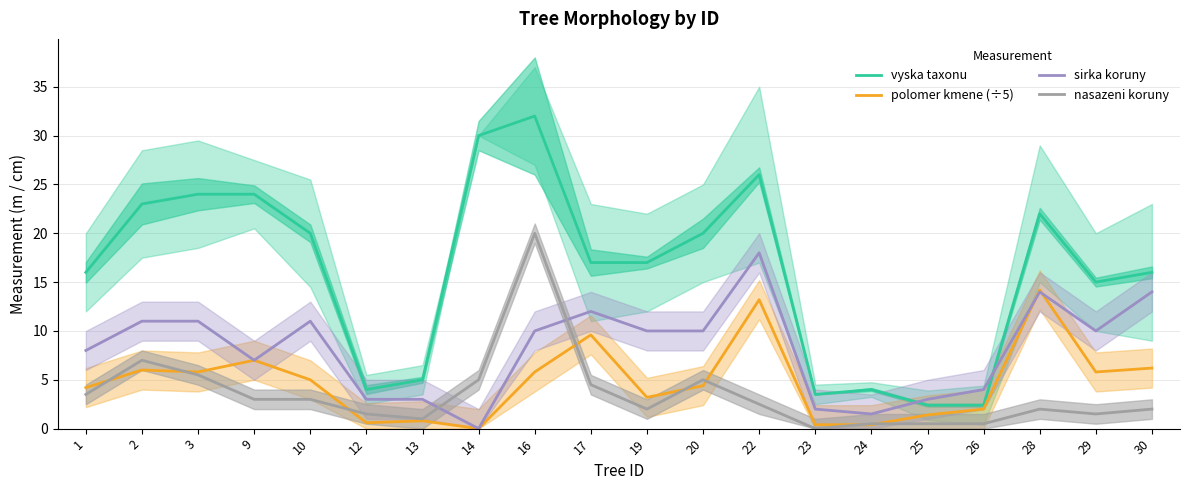

At which category does the chart reach its peak across all series?

16